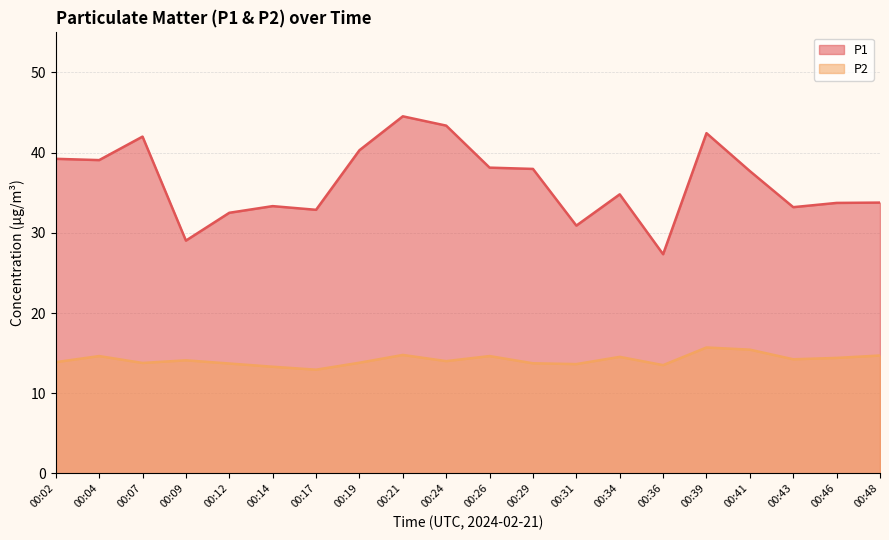

Which label corresponds to the smallest value in the chart?

00:17